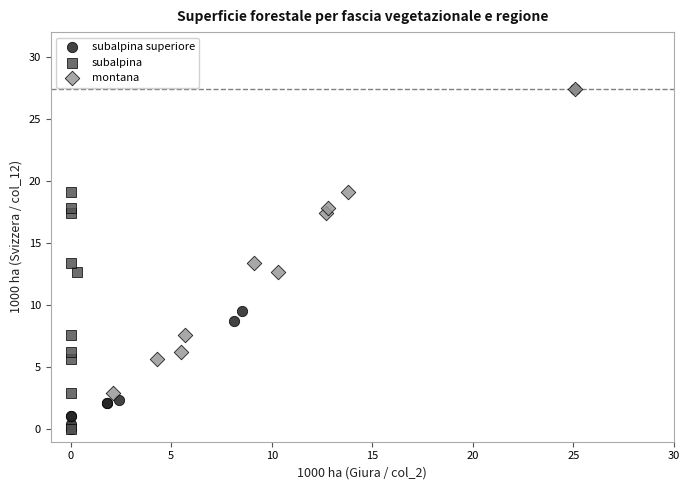

Which series has the widest spread of Y values?

subalpina superiore